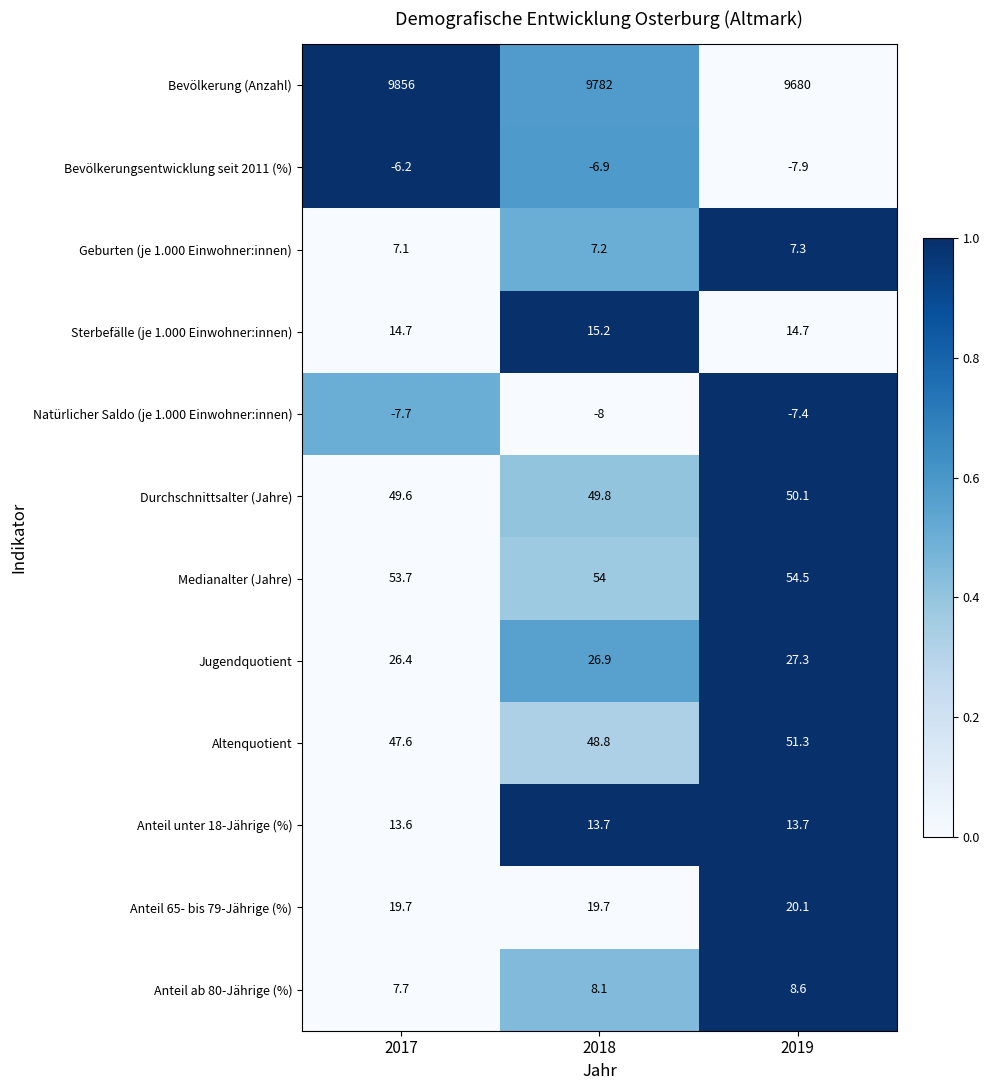

Which series has the largest total across all categories?

Bevölkerung (Anzahl)